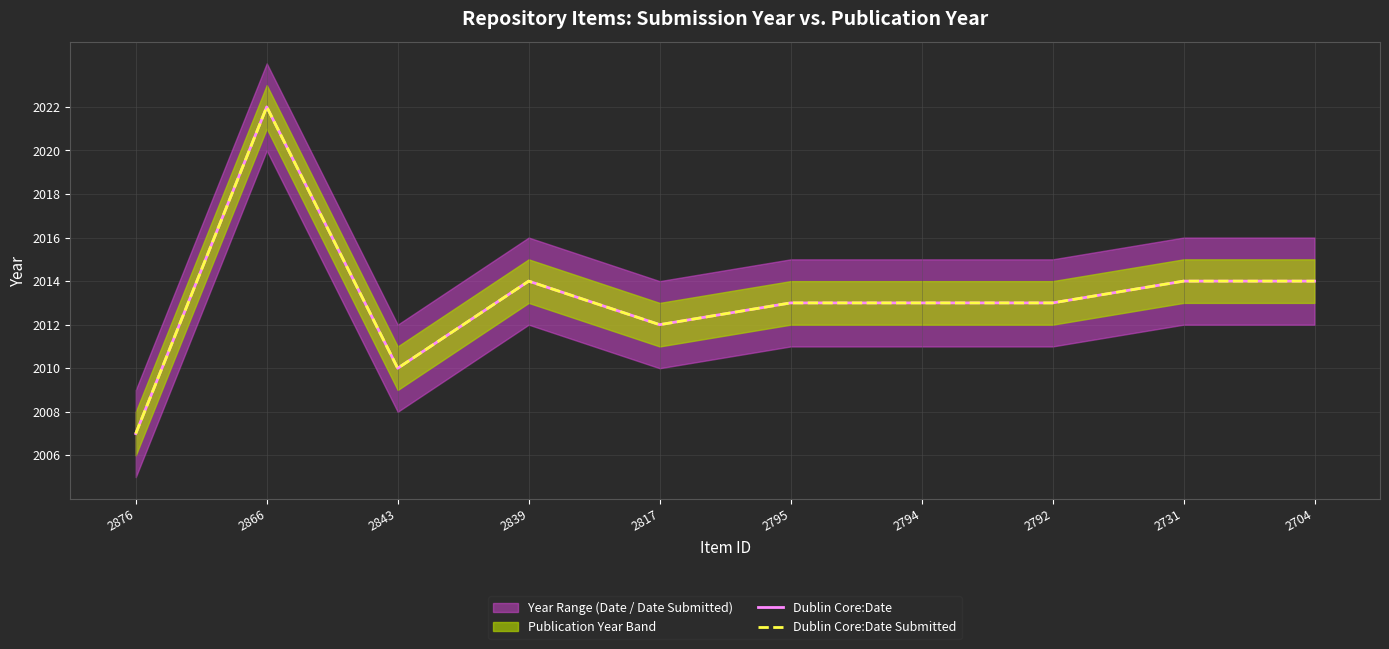

Which series changed the most between 2795 and 2794?

Dublin Core:Date